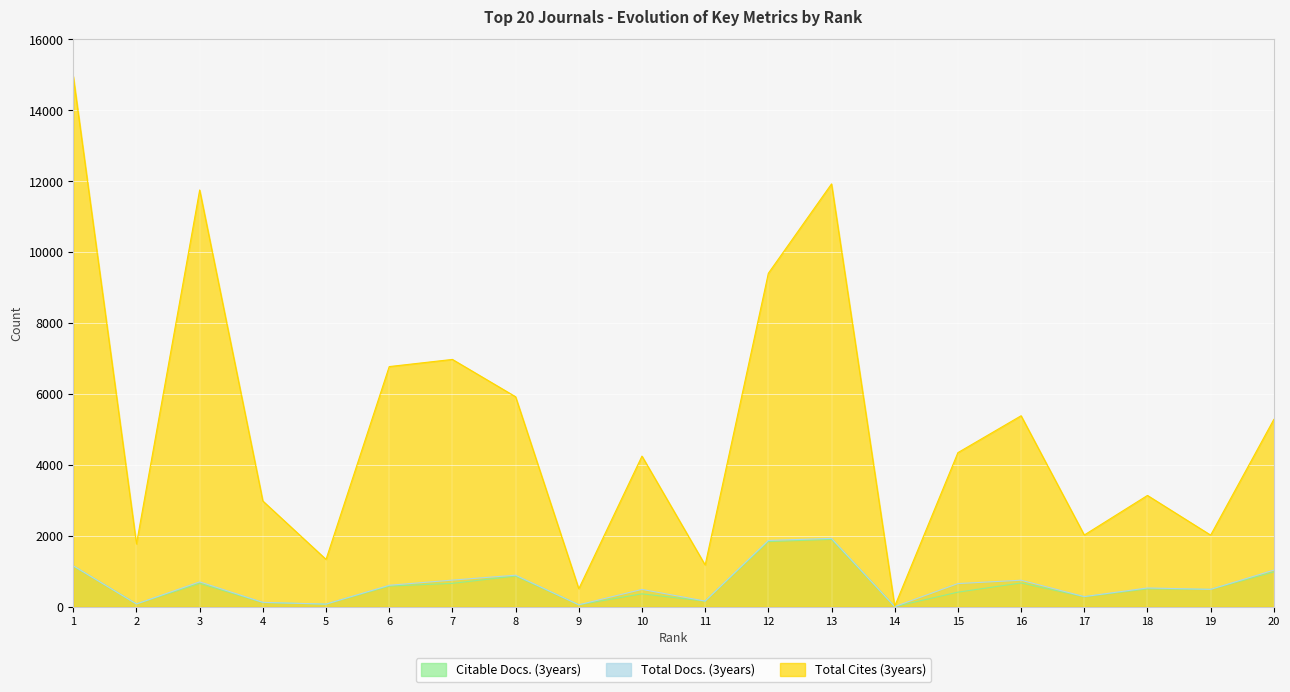

Where is the first local maximum for Total Cites (3years)?

3